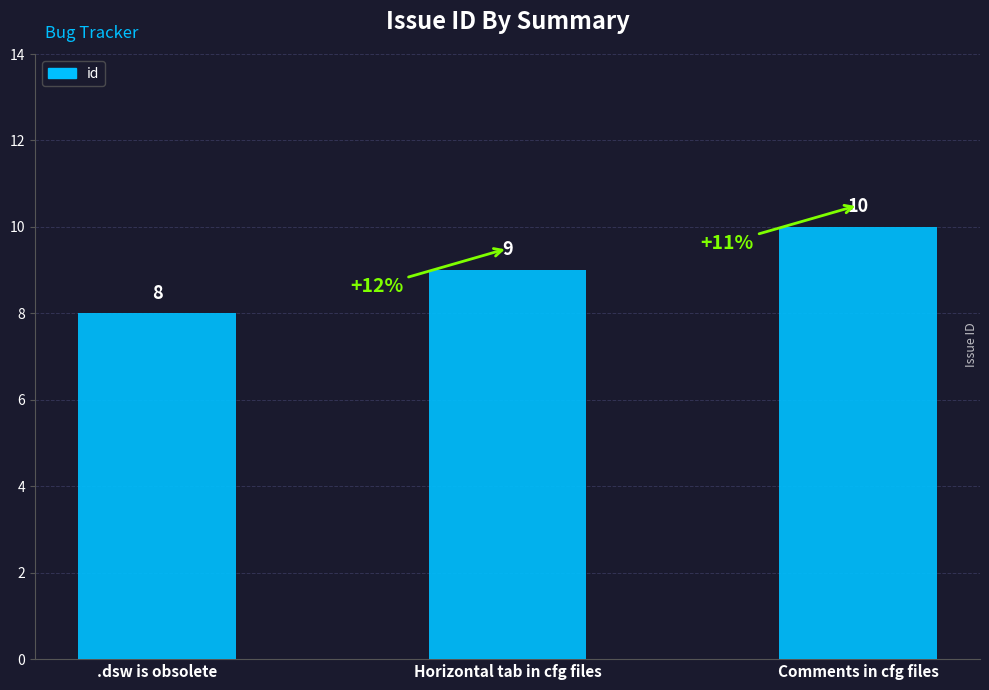

What is the value of the 1st bar from the left?

8